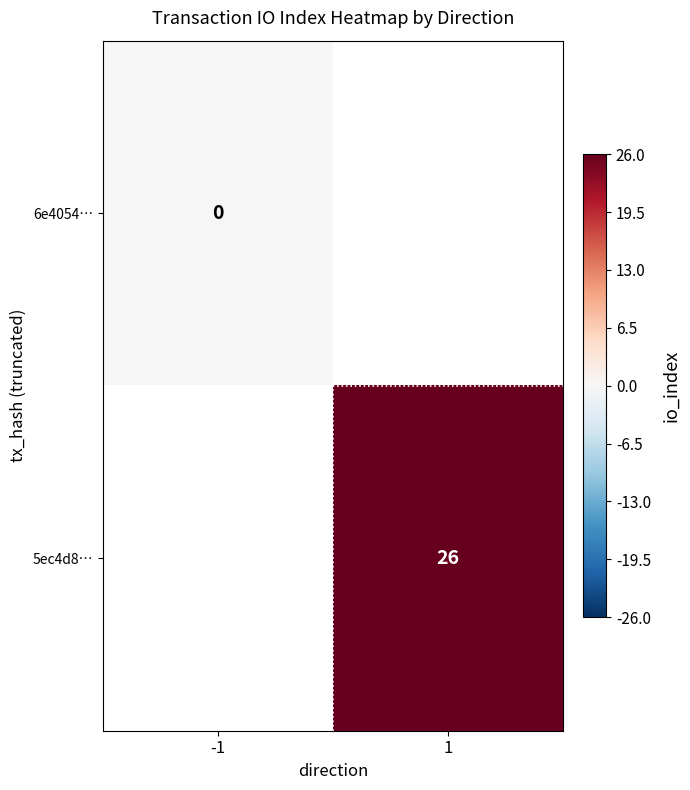

True or false: 5ec4d8… has a value of 26 at 1.

True